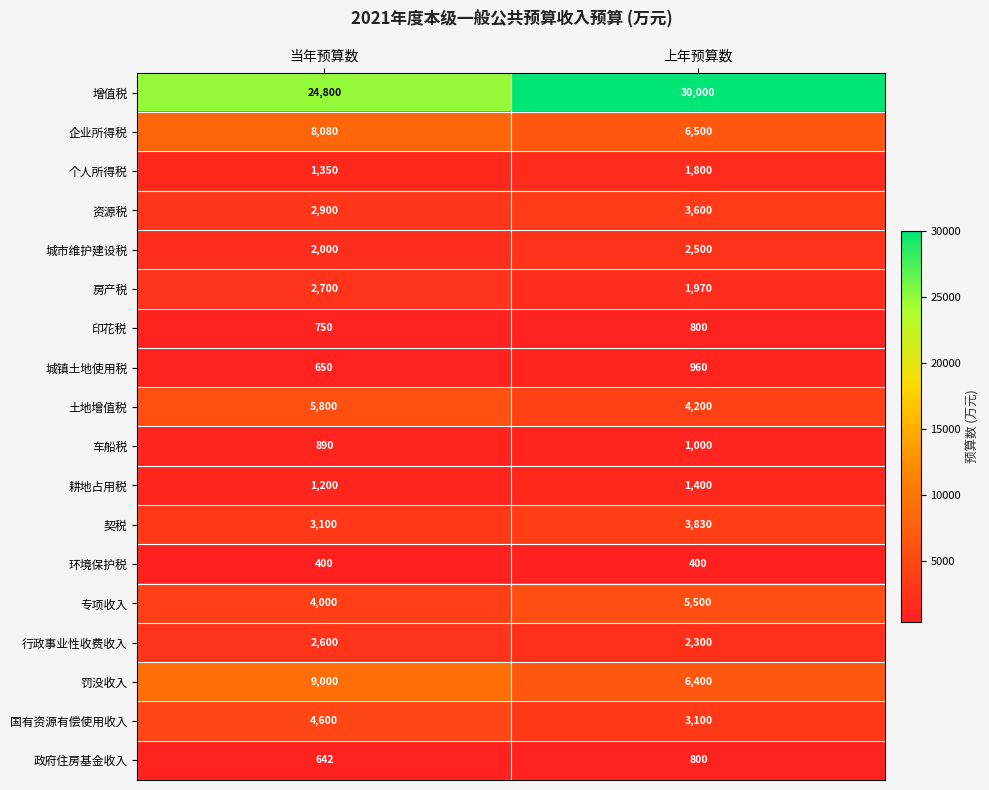

What is the greatest value displayed?

30000